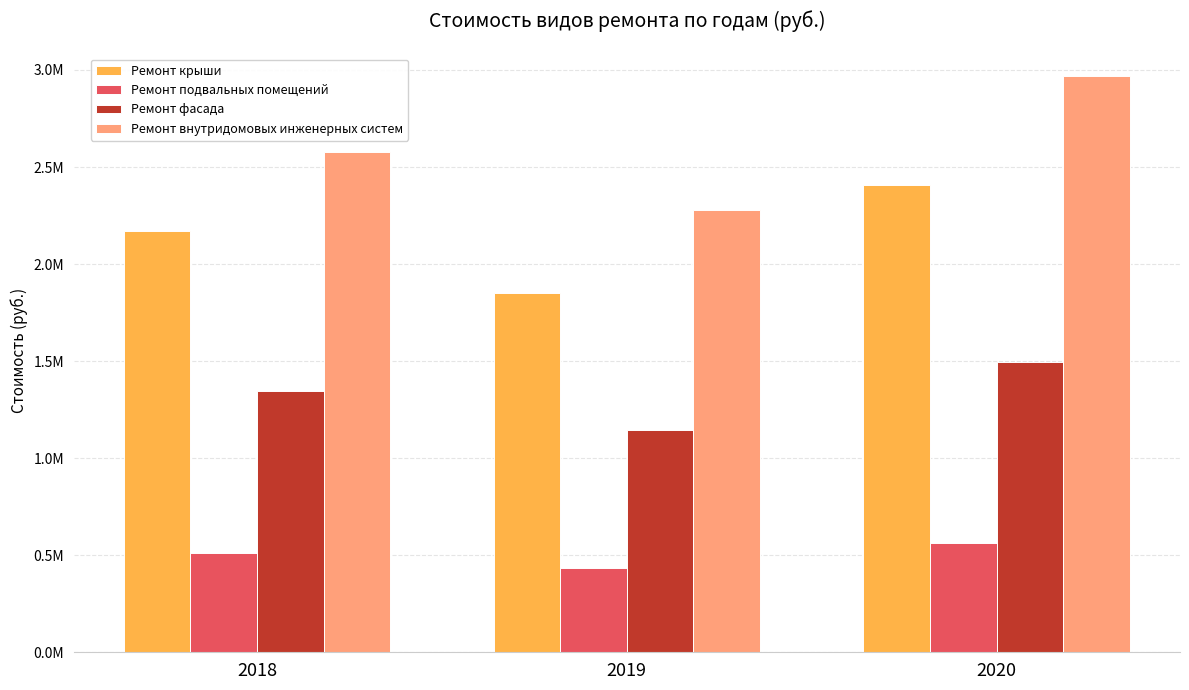

At how many categories does at least one series exceed 2924087?

1